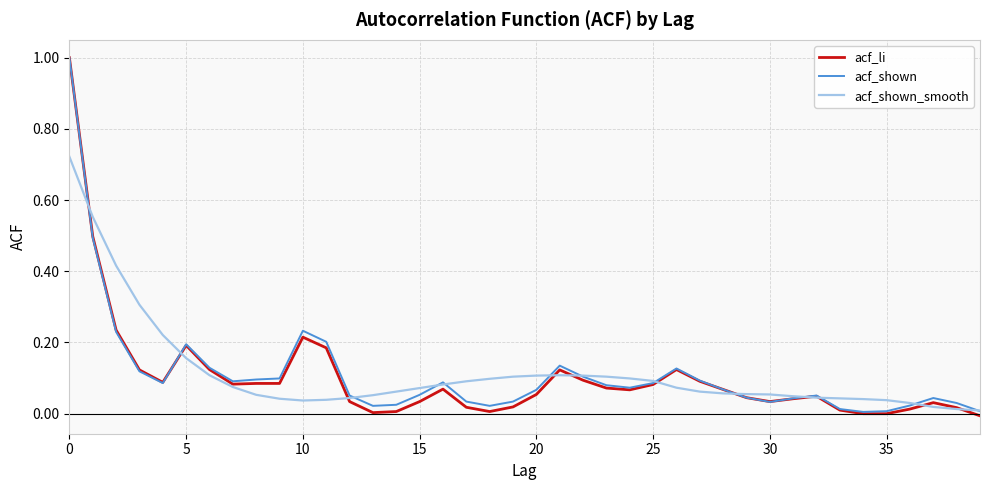

What is the greatest value displayed?

1.0